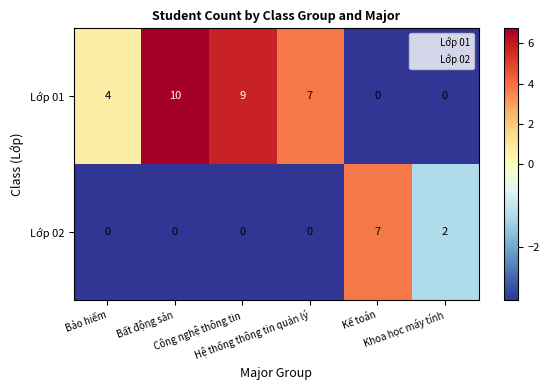

List the series in order of their peak value, highest first.

Lớp 01, Lớp 02